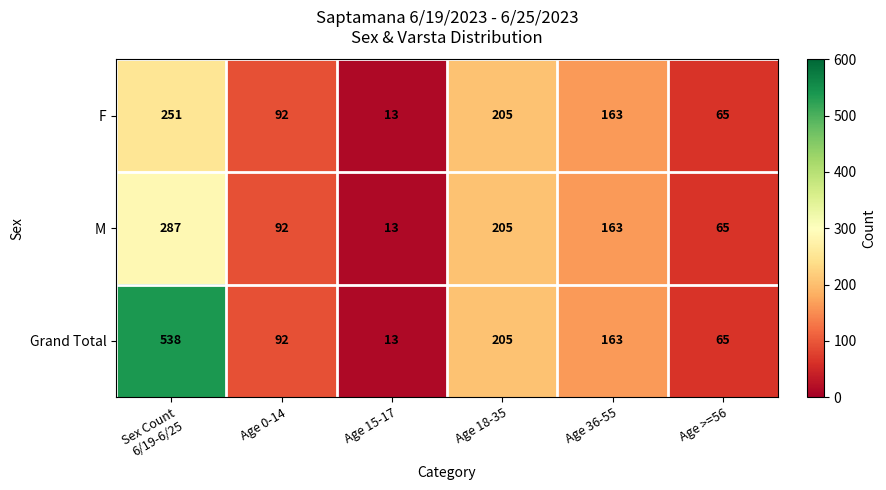

Reading left to right, extract all data points from this chart.

F: 251	92	13	205	163	65
M: 287	92	13	205	163	65
Grand Total: 538	92	13	205	163	65